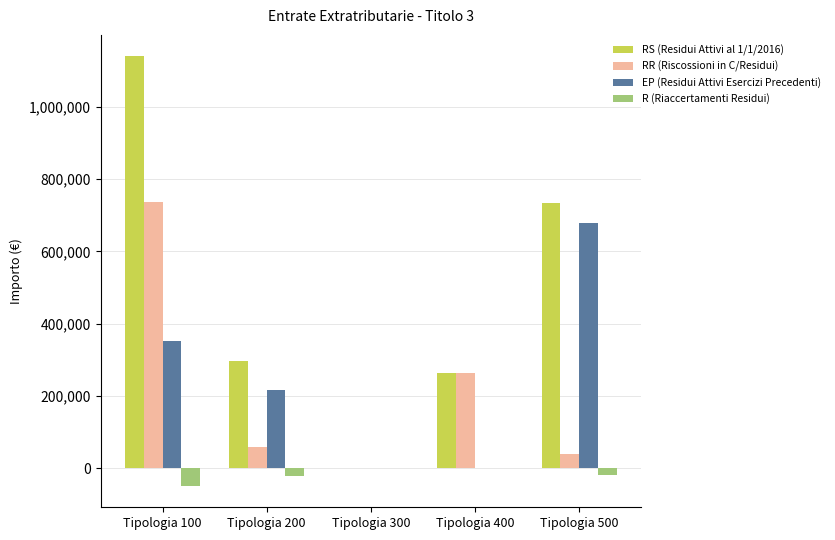

What is the sum of all RS (Residui Attivi al 1/1/2016) values?

2436475.0